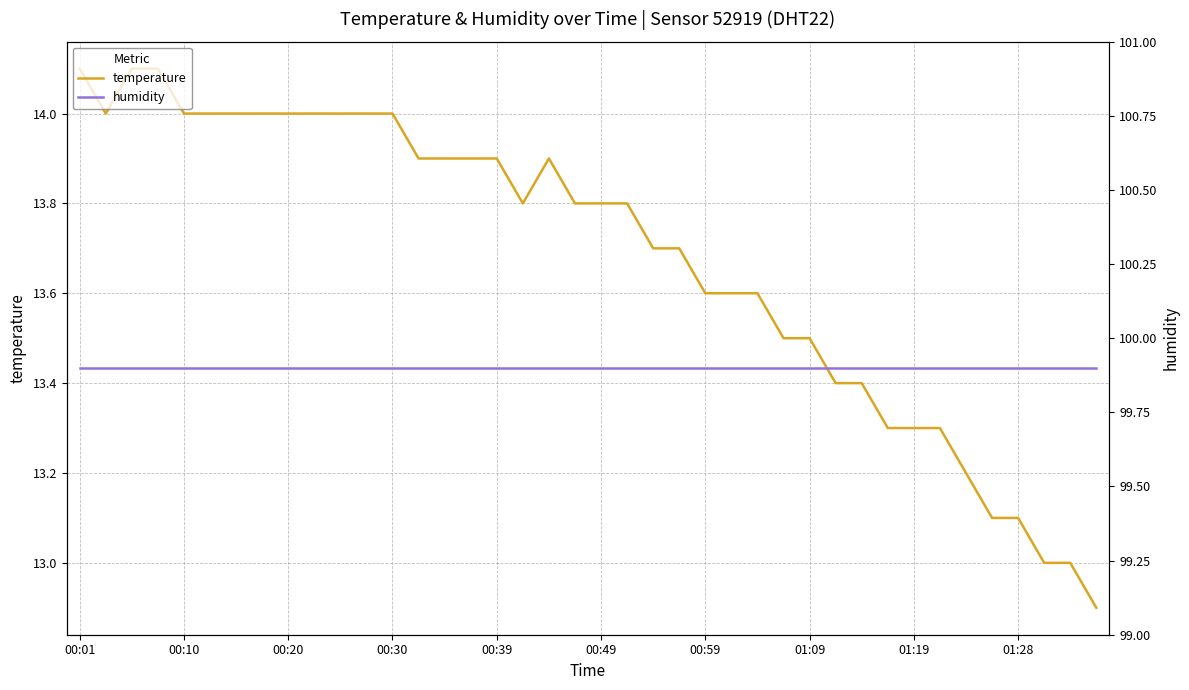

Reading right to left, what are all the values shown in this chart?

temperature: 12.9	13.0	13.0	13.1	13.1	13.2	13.3	13.3	13.3	13.4	13.4	13.5	13.5	13.6	13.6	13.6	13.7	13.7	13.8	13.8	13.8	13.9	13.8	13.9	13.9	13.9	13.9	14.0	14.0	14.0	14.0	14.0	14.0	14.0	14.0	14.0	14.1	14.1	14.0	14.1
humidity: 99.9	99.9	99.9	99.9	99.9	99.9	99.9	99.9	99.9	99.9	99.9	99.9	99.9	99.9	99.9	99.9	99.9	99.9	99.9	99.9	99.9	99.9	99.9	99.9	99.9	99.9	99.9	99.9	99.9	99.9	99.9	99.9	99.9	99.9	99.9	99.9	99.9	99.9	99.9	99.9